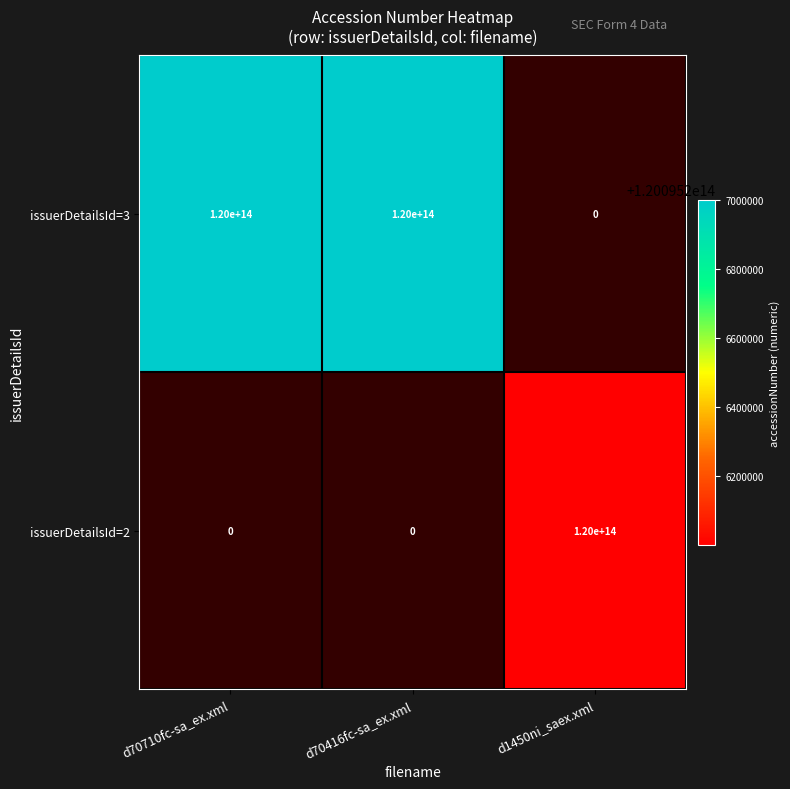

Where is d70416fc-sa_ex.xml nearest to the value 60047603500085?

2